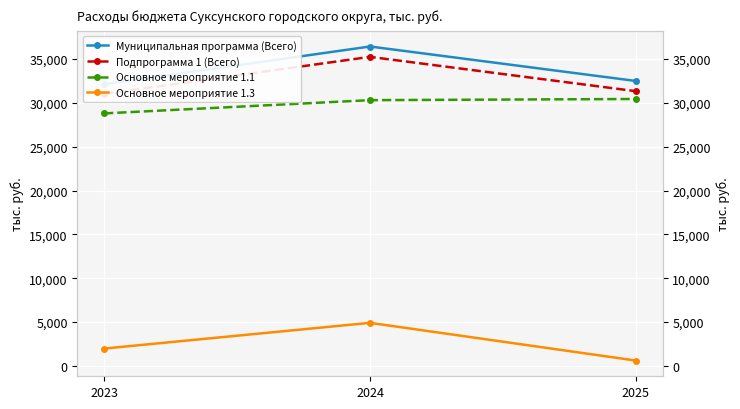

How many data points does each series have?

3